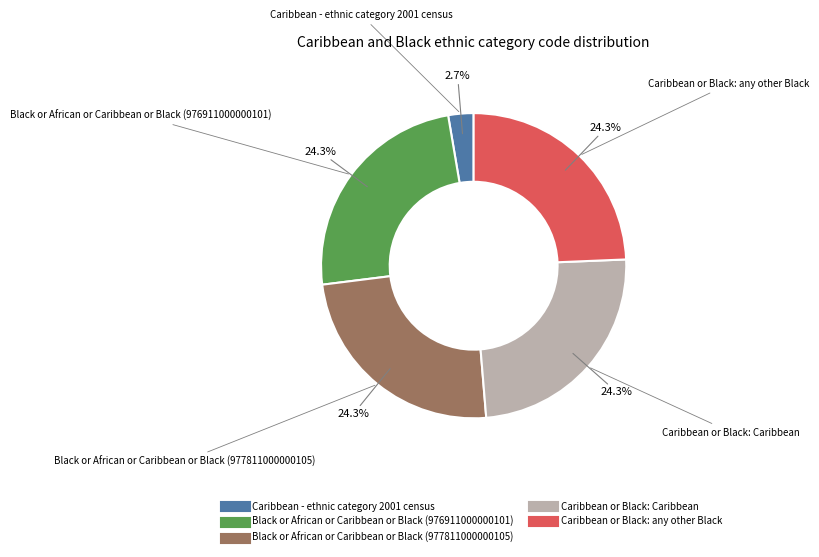

Is it true that Black or African or Caribbean or Black (977811000000105) is 18% of the pie?

False